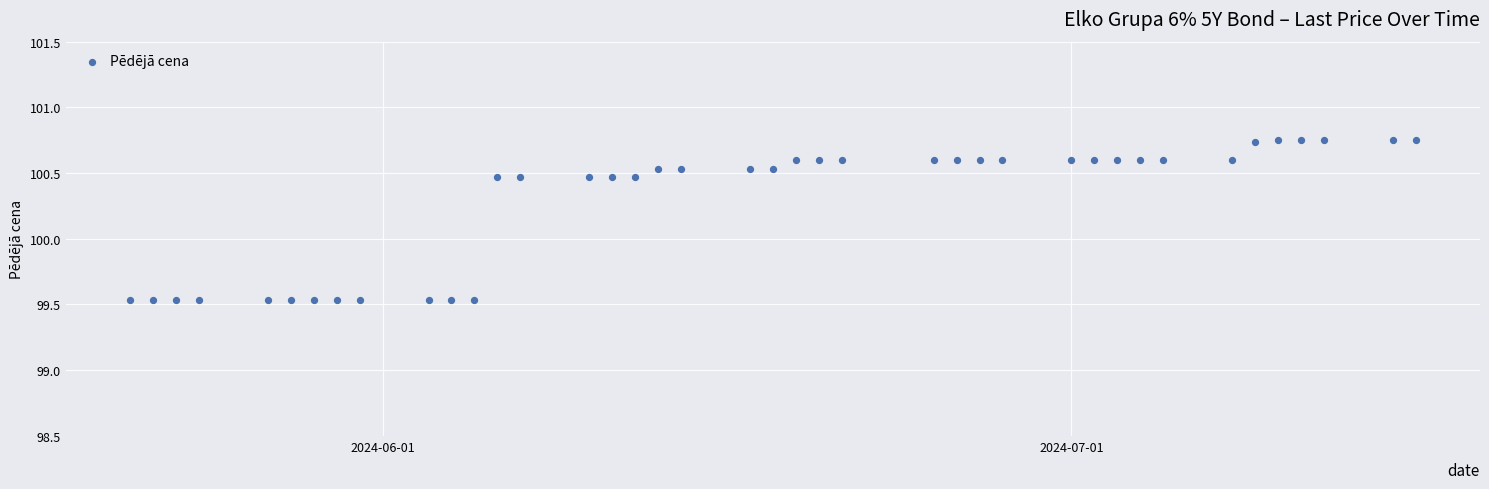

What is the range of Y values (max minus min)?

1.2